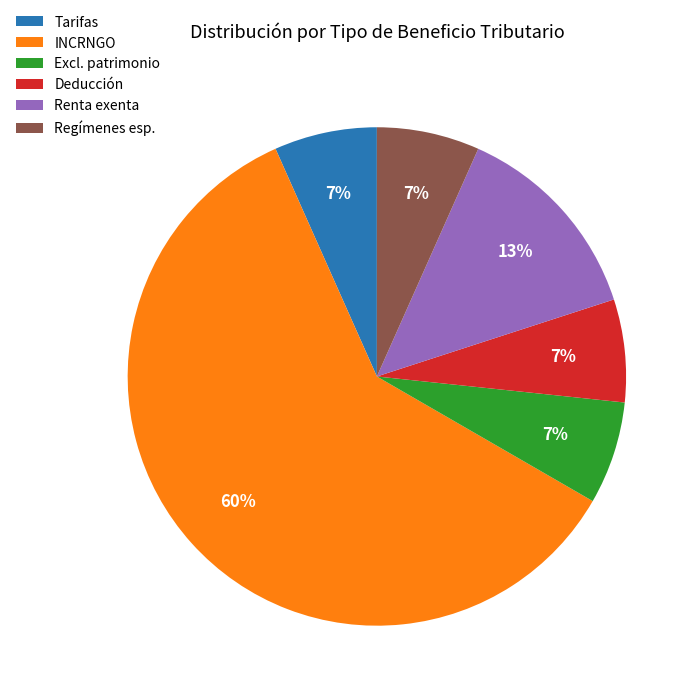

Which has a higher value, INCRNGO or Regímenes esp.?

INCRNGO